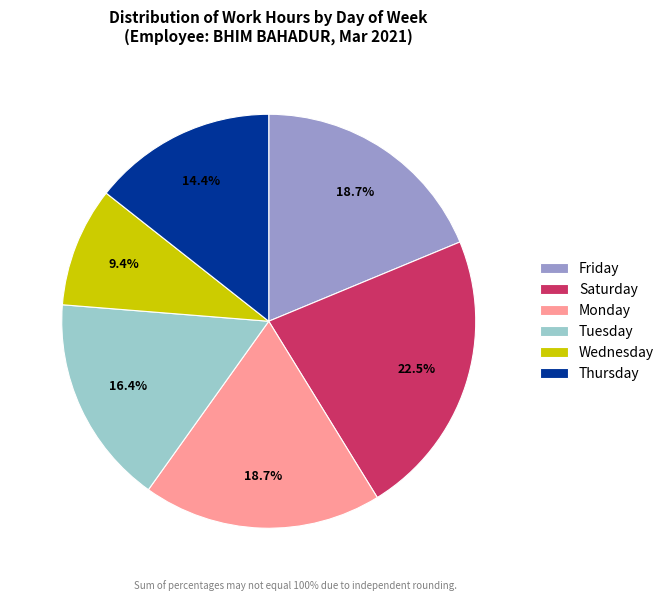

Is Saturday the majority of the pie?

No